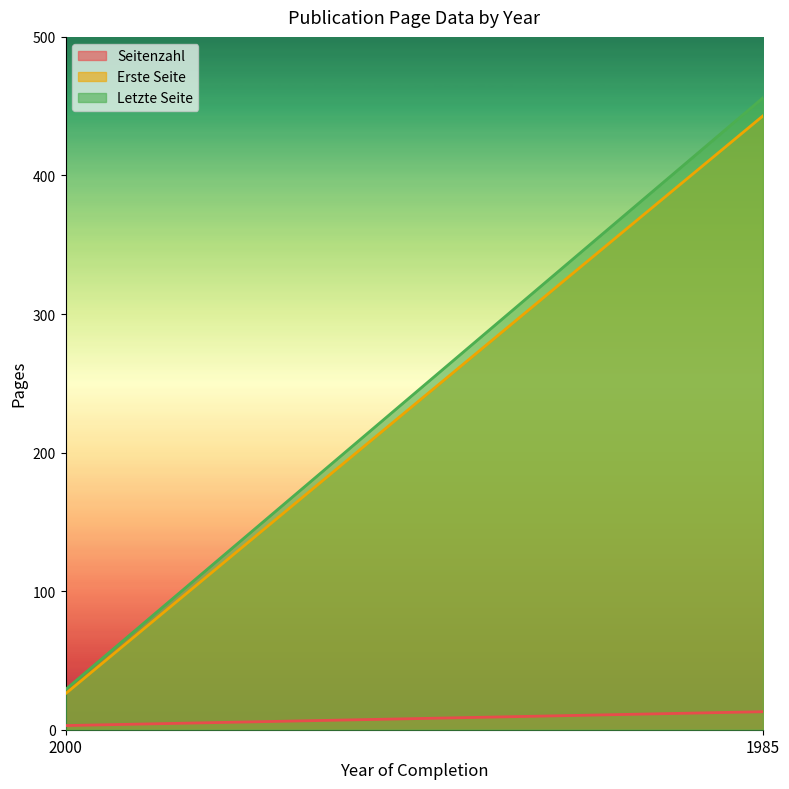

At which label is Seitenzahl closest to 8?

2000